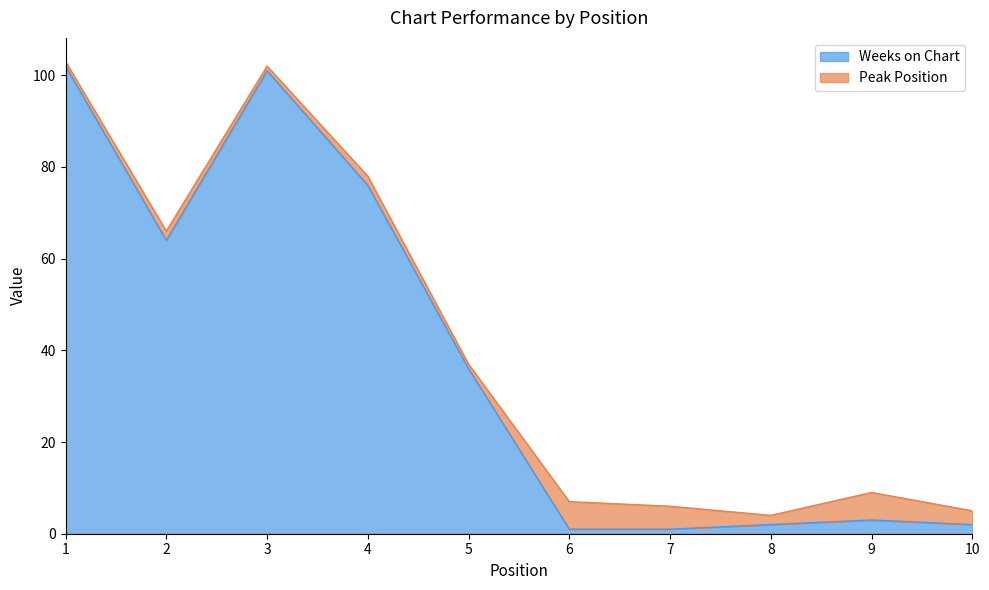

At which label is the value closest to 51?

2